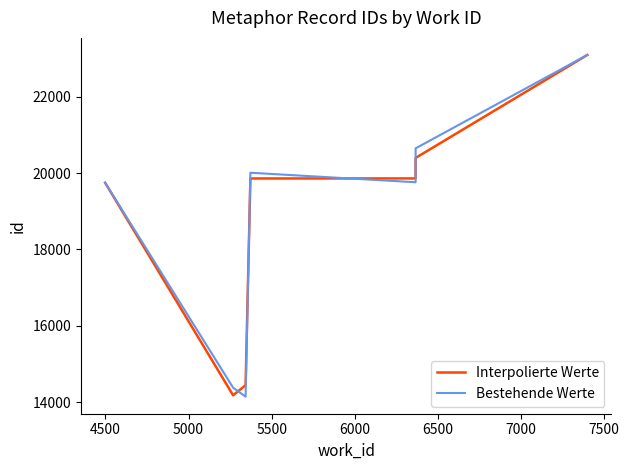

The value of Interpolierte Werte at 6000 is 10628. True or false?

False